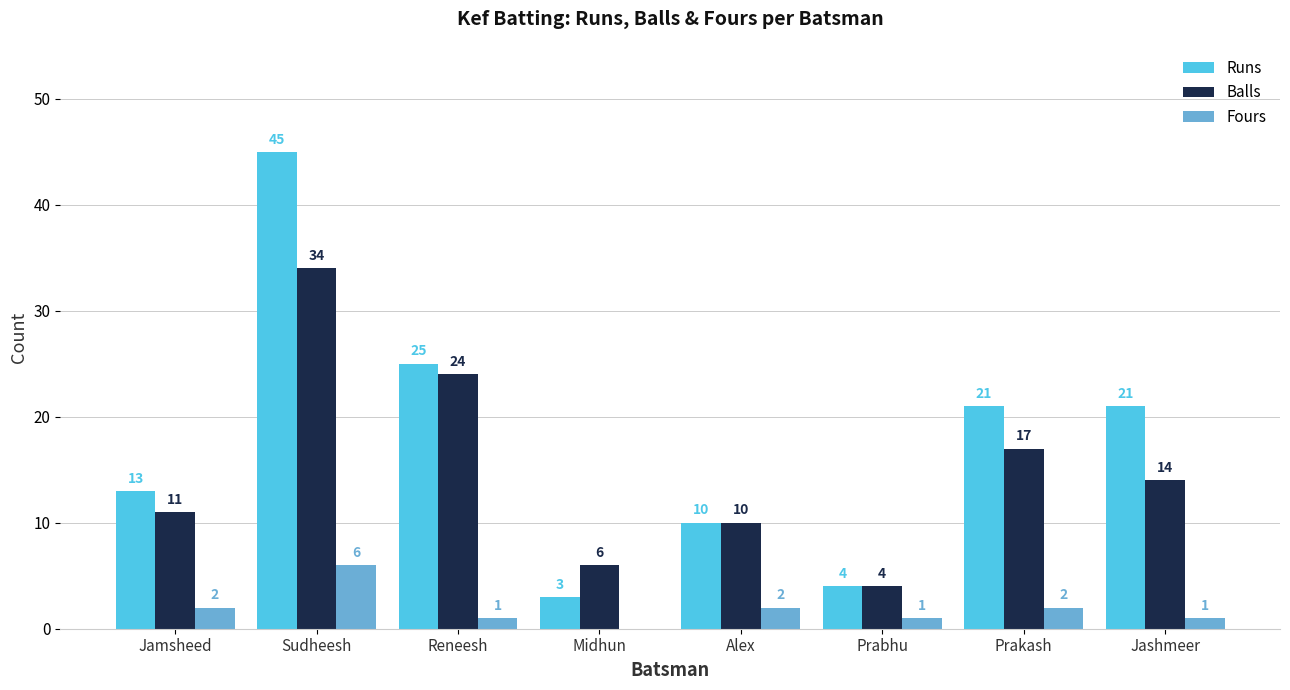

The Runs series shows 45 at Sudheesh. True or false?

True